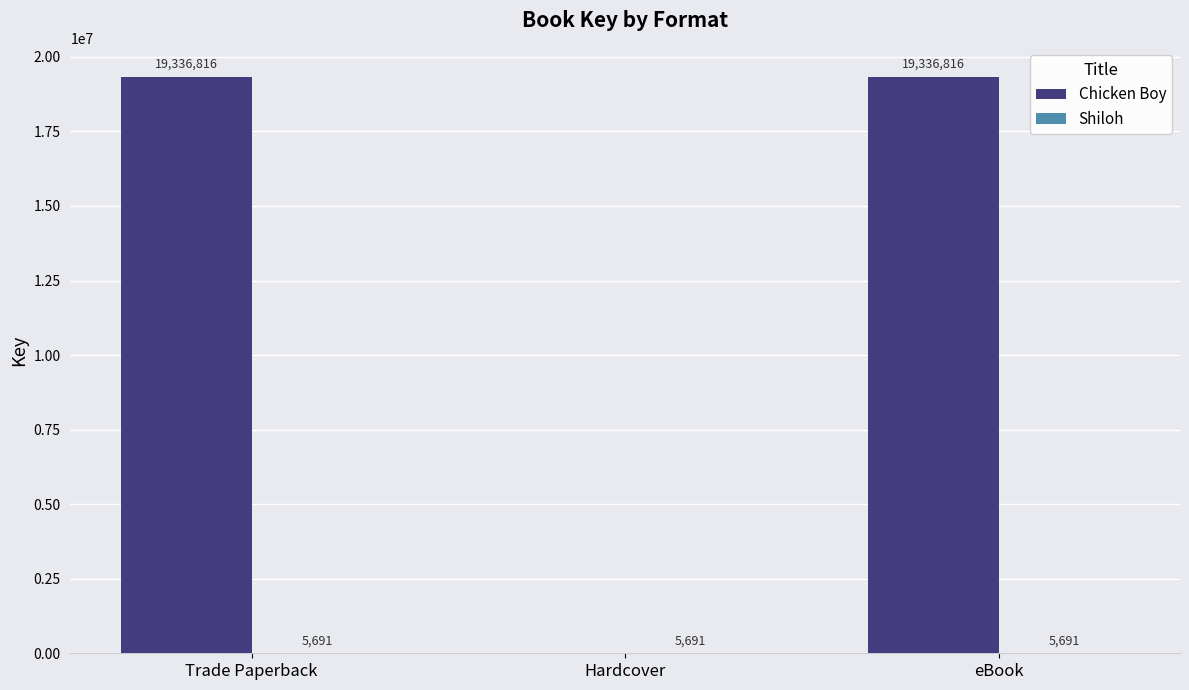

What is the greatest value displayed?

19336816